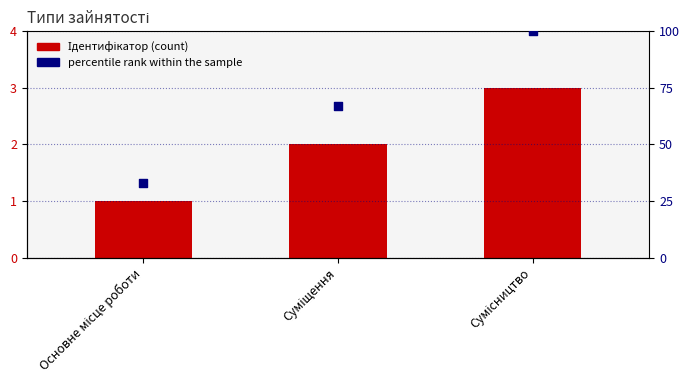

Which series contains the highest Y value?

percentile rank within the sample